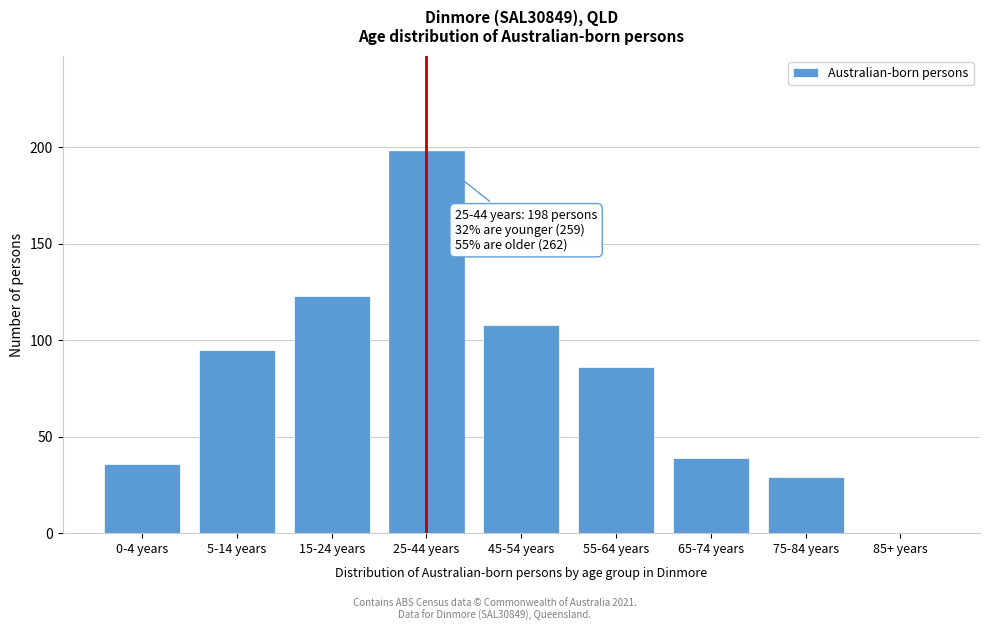

Reading left to right, extract all data points from this chart.

0-4 years=36	5-14 years=95	15-24 years=123	25-44 years=198	45-54 years=108	55-64 years=86	65-74 years=39	75-84 years=29	85+ years=0